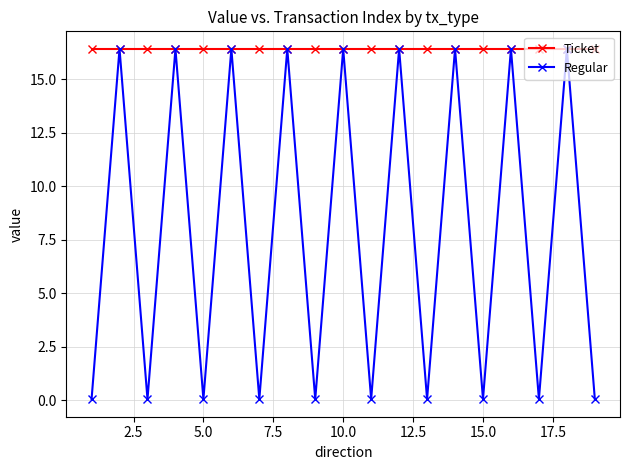

What is the value of the Ticket point at the 4th from the left?

16.4